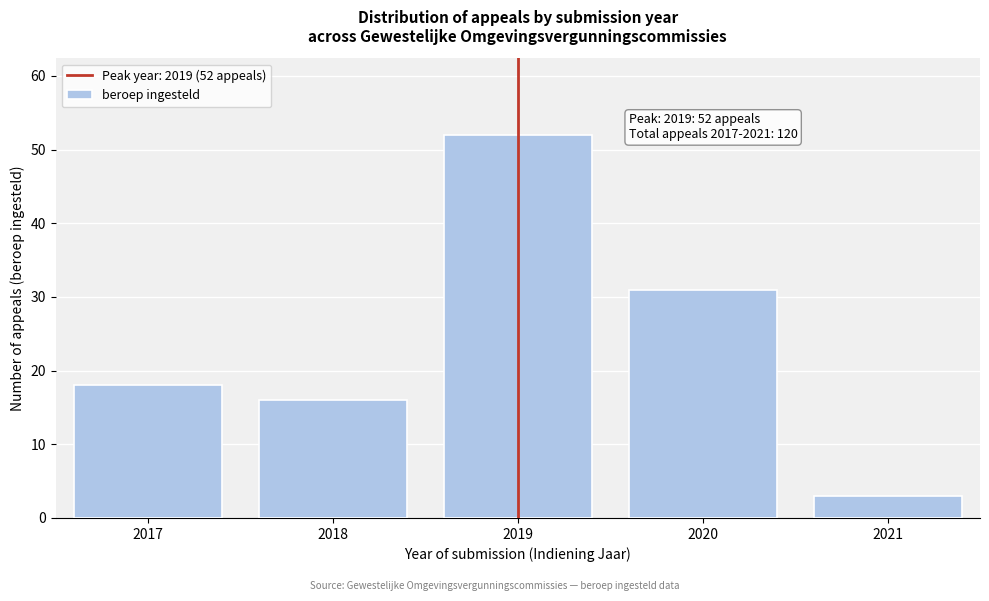

Reading left to right, transcribe all the data shown in this chart.

2017=18	2018=16	2019=52	2020=31	2021=3